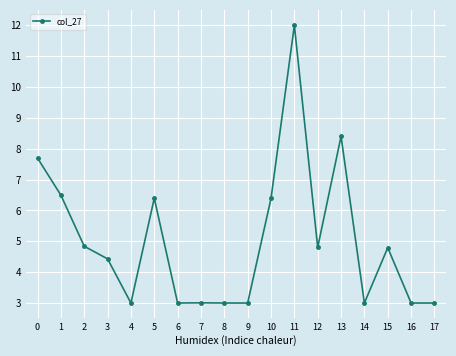

What is the minimum value shown in the chart?

3.0